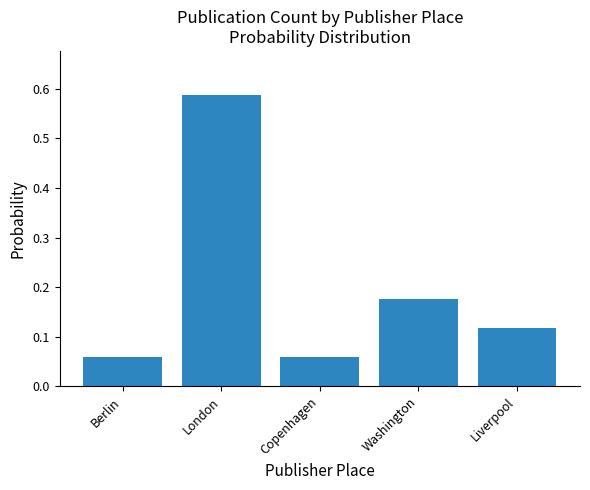

What is the change in value from London to Liverpool?

-0.5